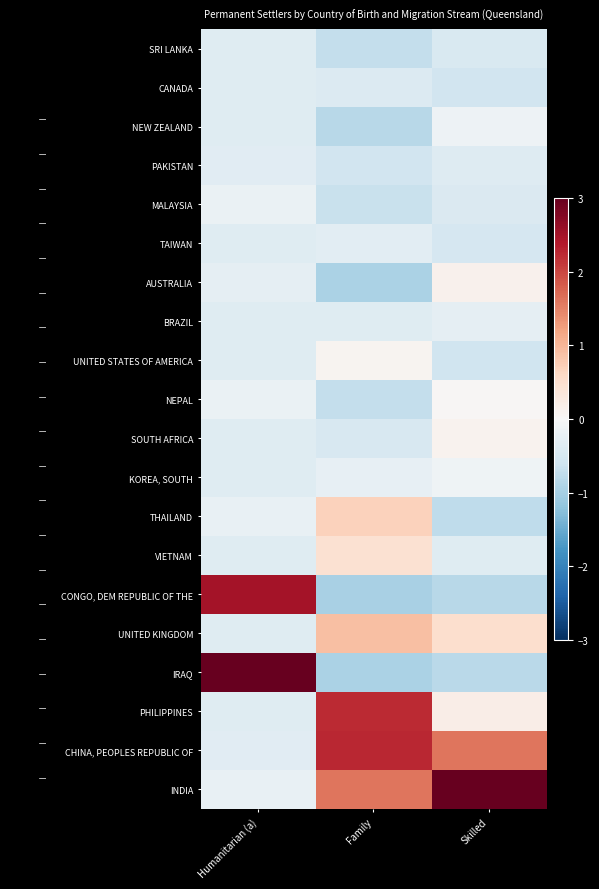

What is the spread (max minus min) of values at Skilled?

4.5